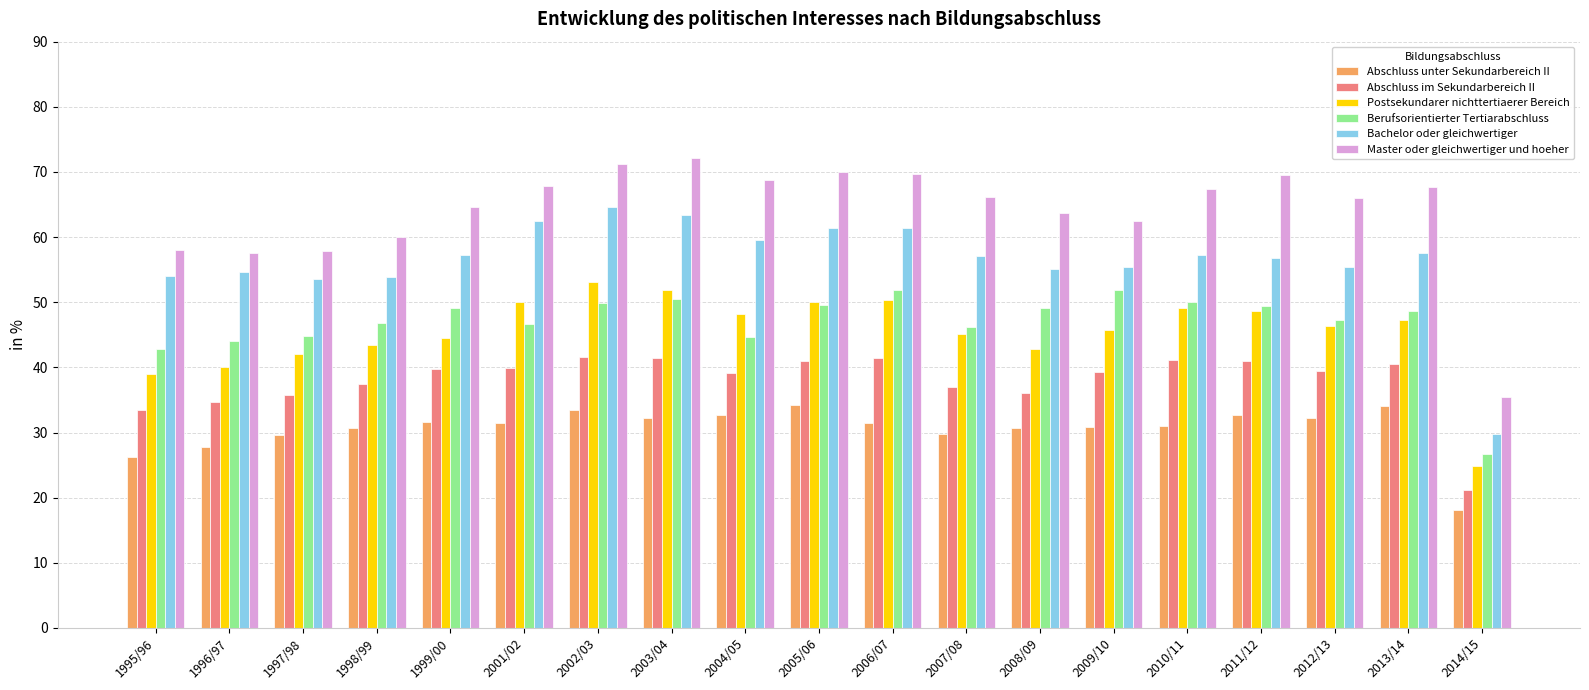

What is the difference between the Bachelor oder gleichwertiger values at 2003/04 and 1997/98?

9.7